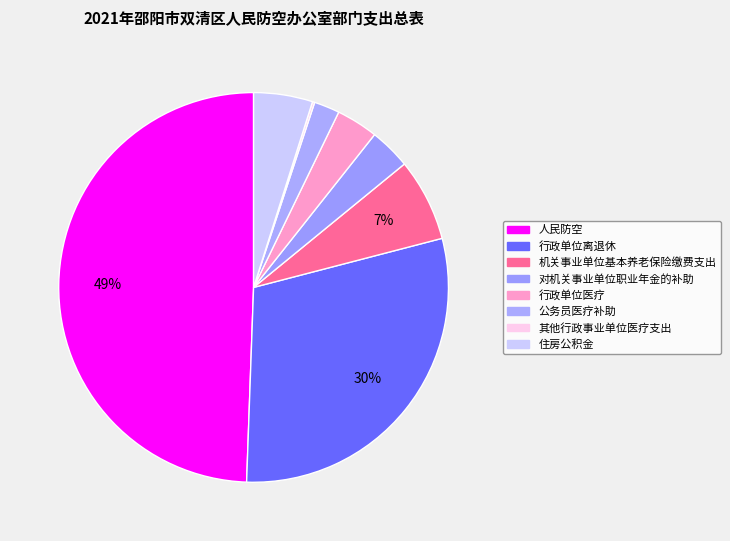

True or false: 其他行政事业单位医疗支出 accounts for 7% of the total.

False